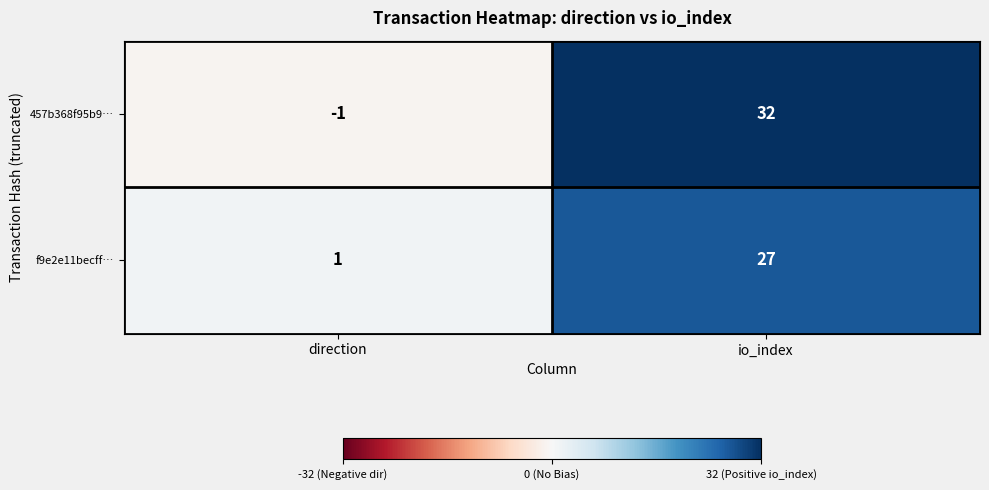

What is the difference between the highest and lowest values at direction?

2